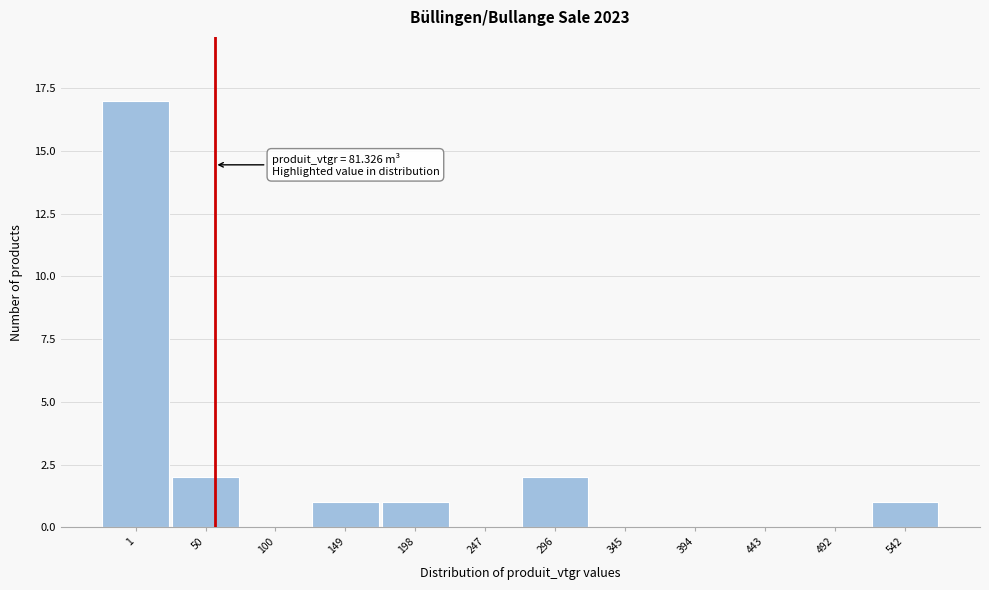

Reading left to right, transcribe all the data shown in this chart.

1=17	50=2	100=0	149=1	198=1	247=0	296=2	345=0	394=0	443=0	492=0	542=1